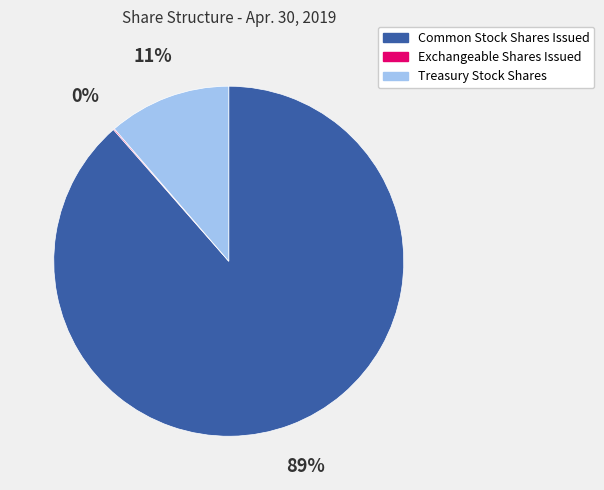

Does Common Stock Shares Issued represent more than half of the total?

Yes